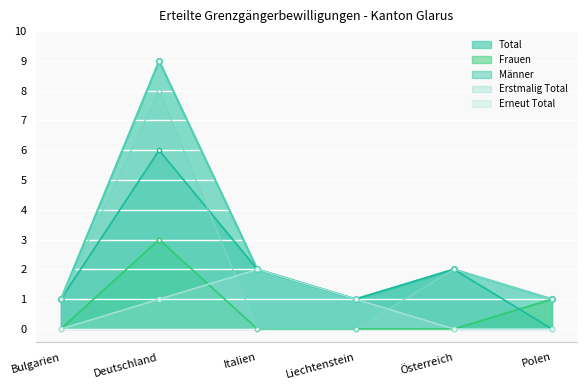

At which label does Erneut Total reach its peak?

Italien